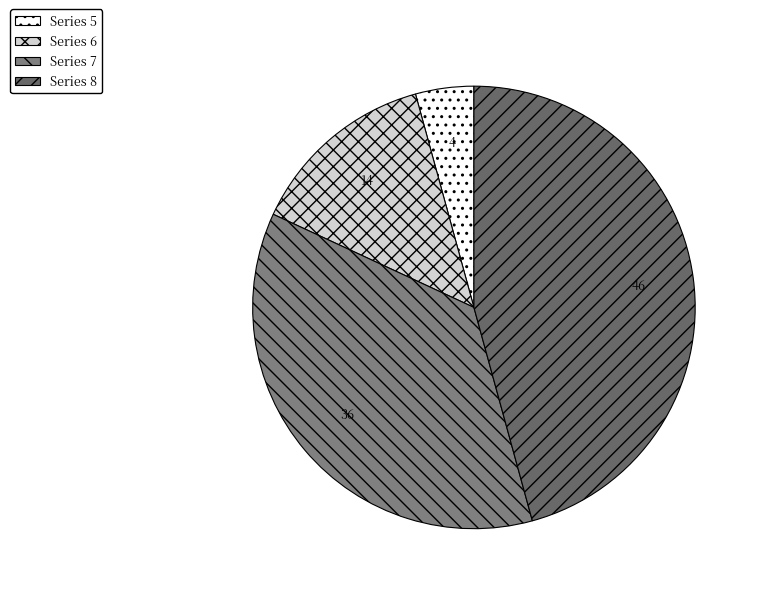

Count the number of slices in the pie.

4